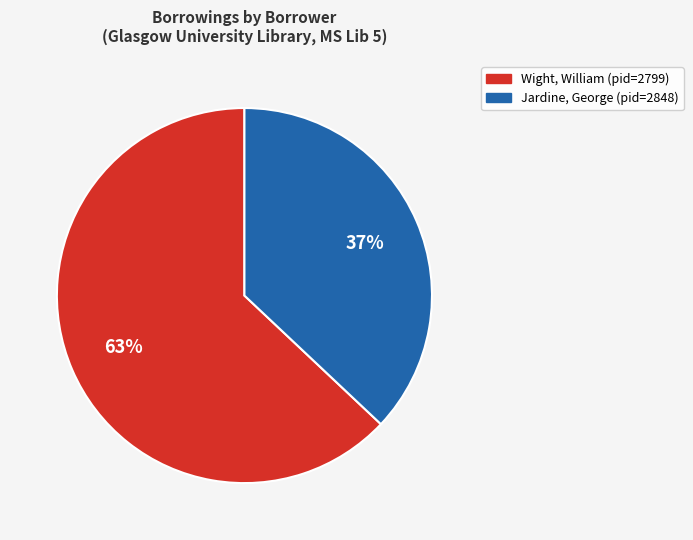

How many segments does this pie chart have?

2